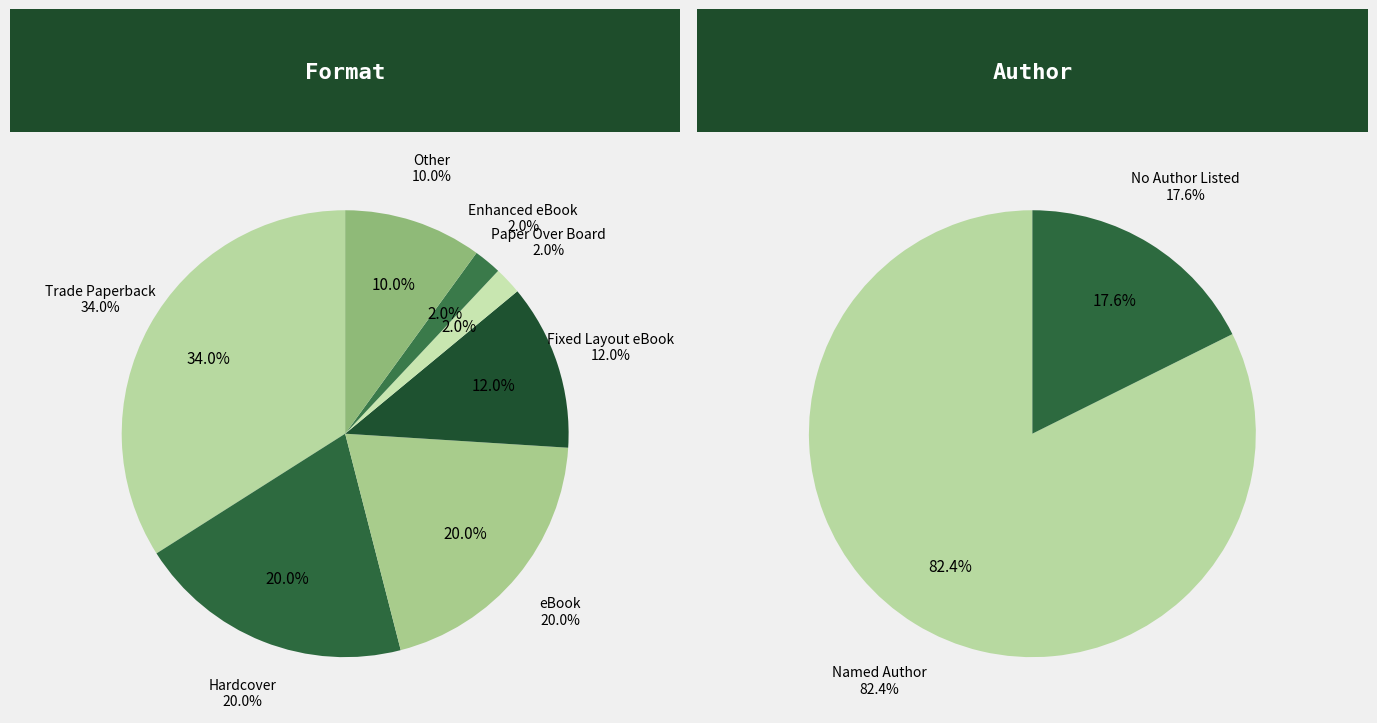

True or false: Hardcover accounts for 20% of the total.

True